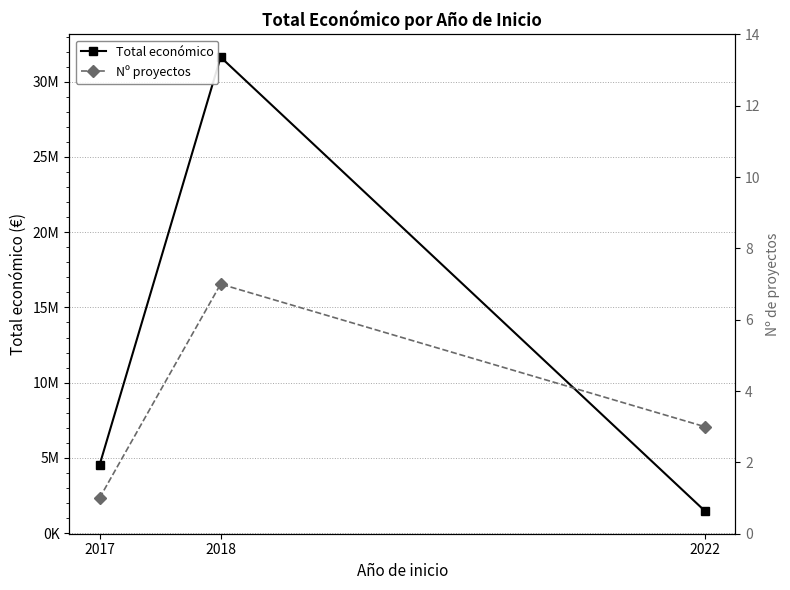

Count the Nº proyectos values in the range 1 to 7.

3